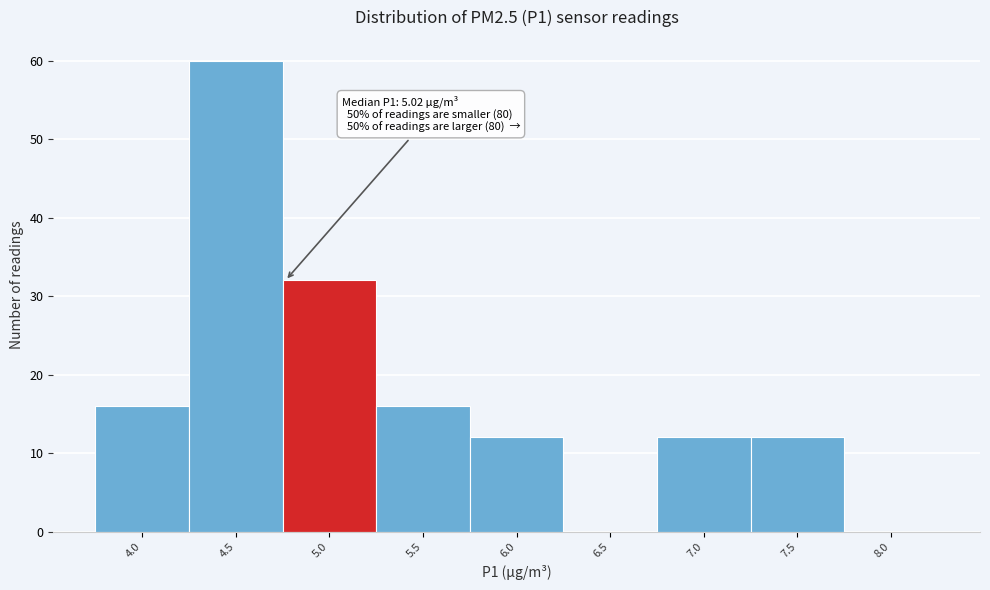

Reading left to right, what are all the values shown in this chart?

4.0=16	4.5=60	5.0=32	5.5=16	6.0=12	6.5=0	7.0=12	7.5=12	8.0=0